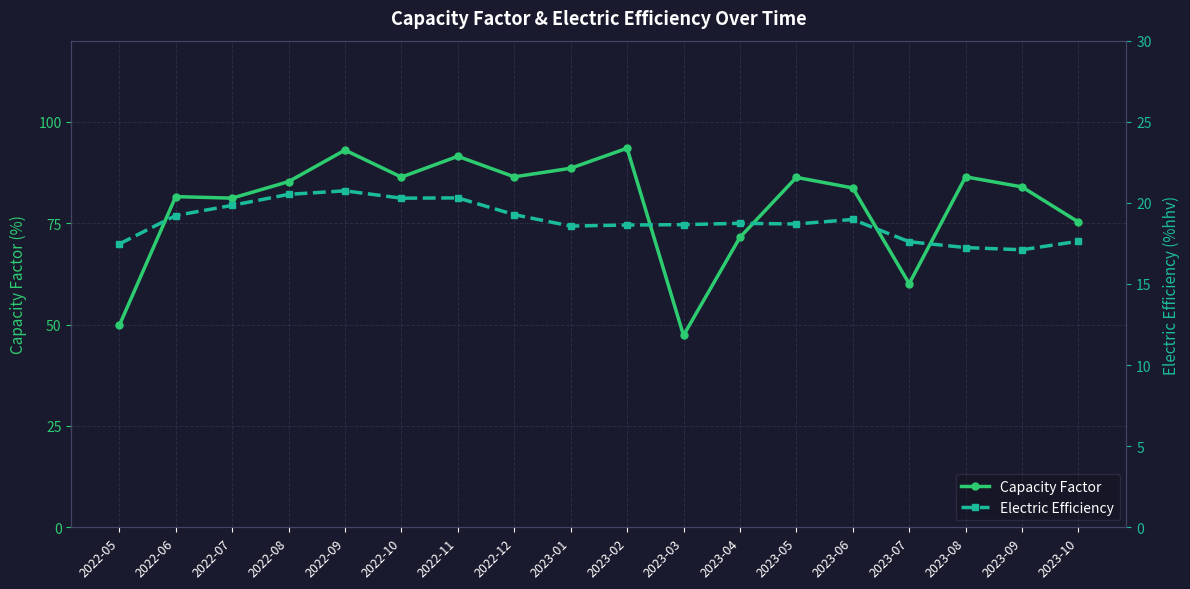

Reading right to left, transcribe all the data shown in this chart.

Capacity Factor: 75.3	83.9	86.4	60.1	83.7	86.3	71.5	47.3	93.5	88.5	86.4	91.5	86.4	93.0	85.2	81.2	81.5	49.8
Electric Efficiency: 17.6	17.1	17.2	17.6	19.0	18.7	18.7	18.7	18.6	18.6	19.3	20.3	20.3	20.7	20.5	19.8	19.2	17.5